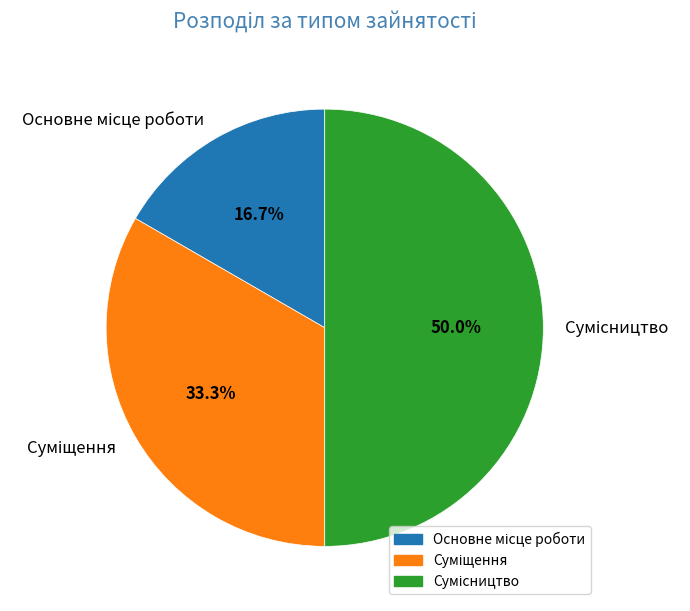

Between Сумісництво and Основне місце роботи, which is larger?

Сумісництво